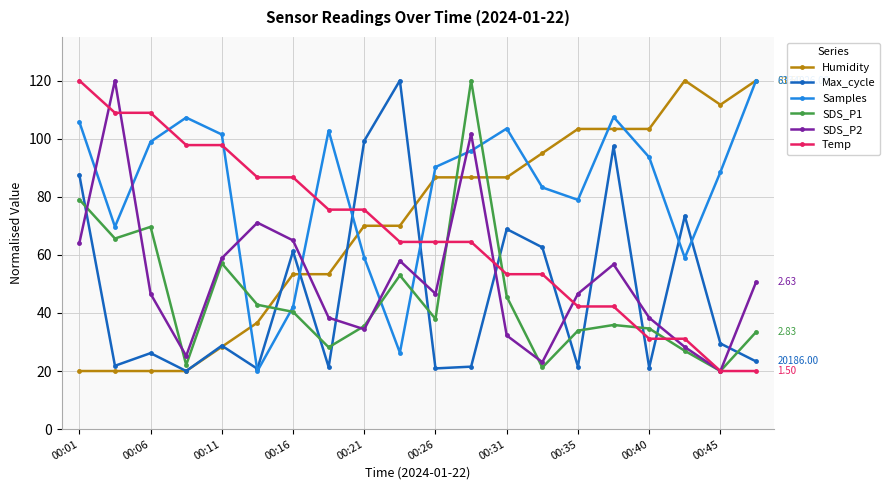

How many distinct data groups are displayed?

6